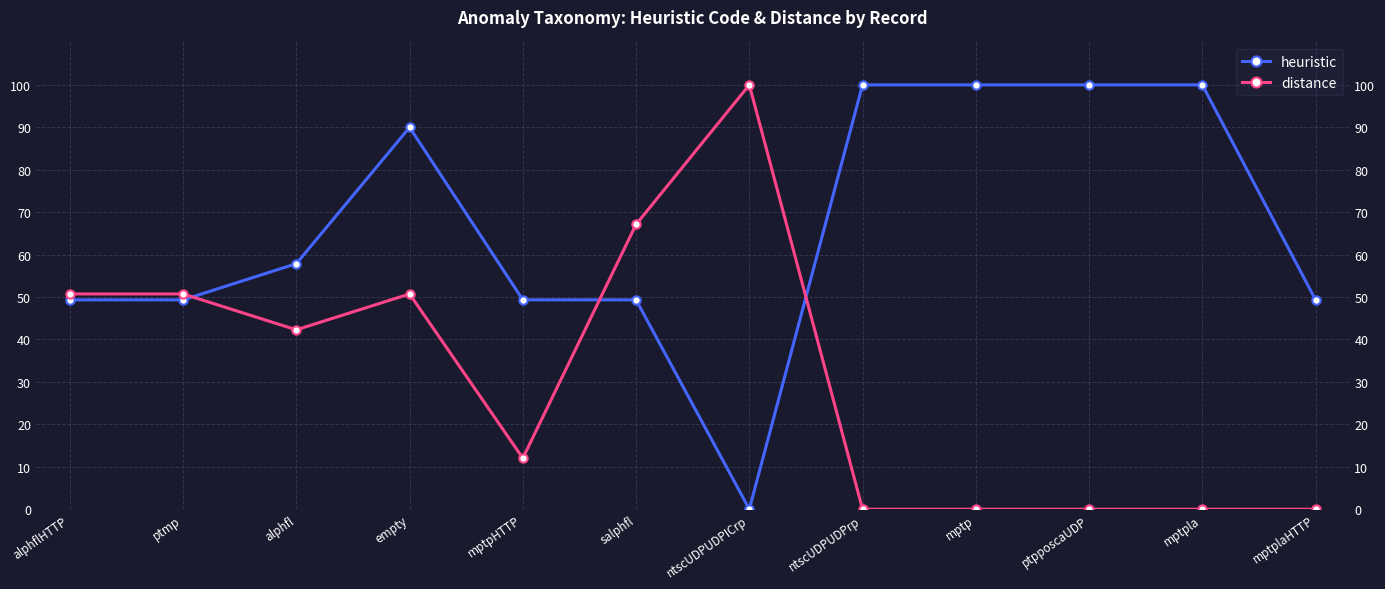

List the series in order of their overall mean, highest first.

heuristic, distance